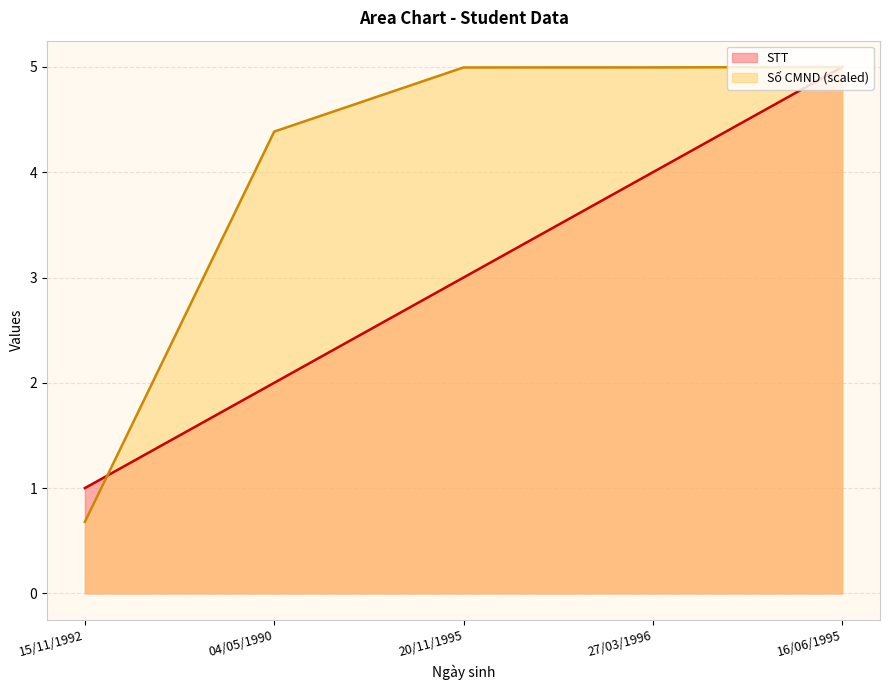

Which series has the largest range (max minus min)?

Số CMND (scaled)